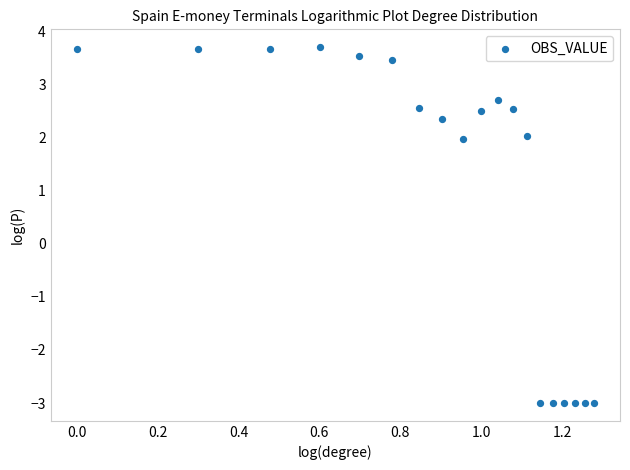

What is the range of X values (max minus min)?

1.3